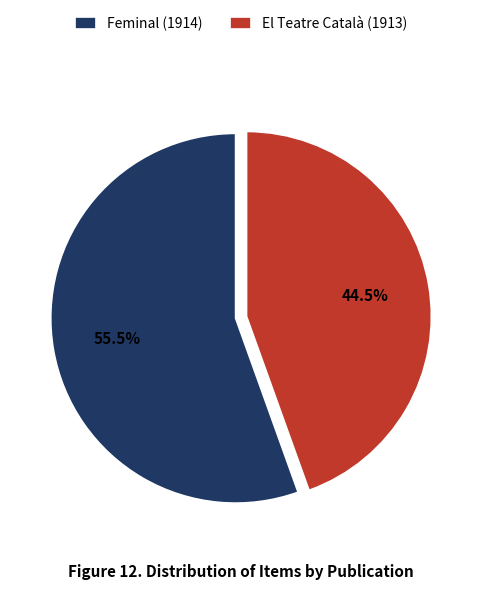

How many slices are in this pie chart?

2